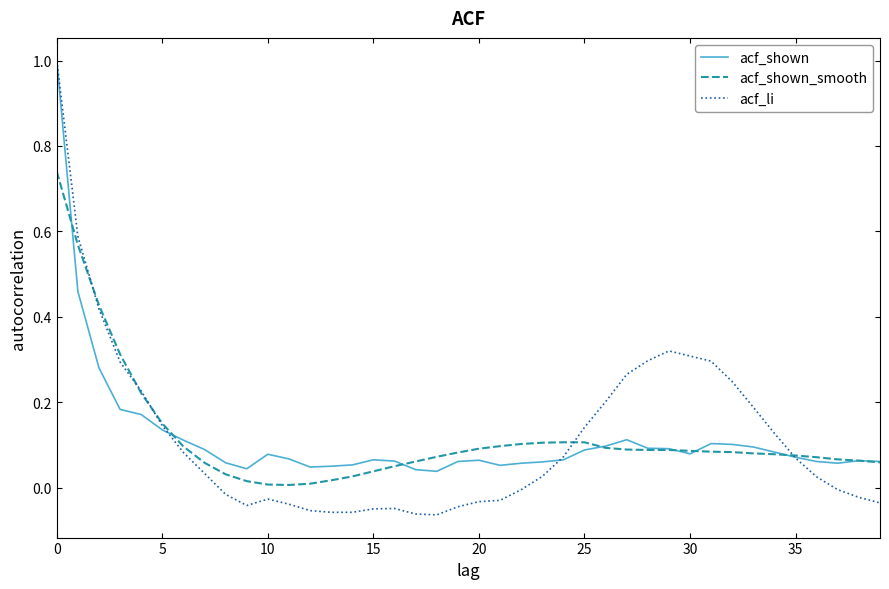

Which series has the widest spread of values?

acf_li